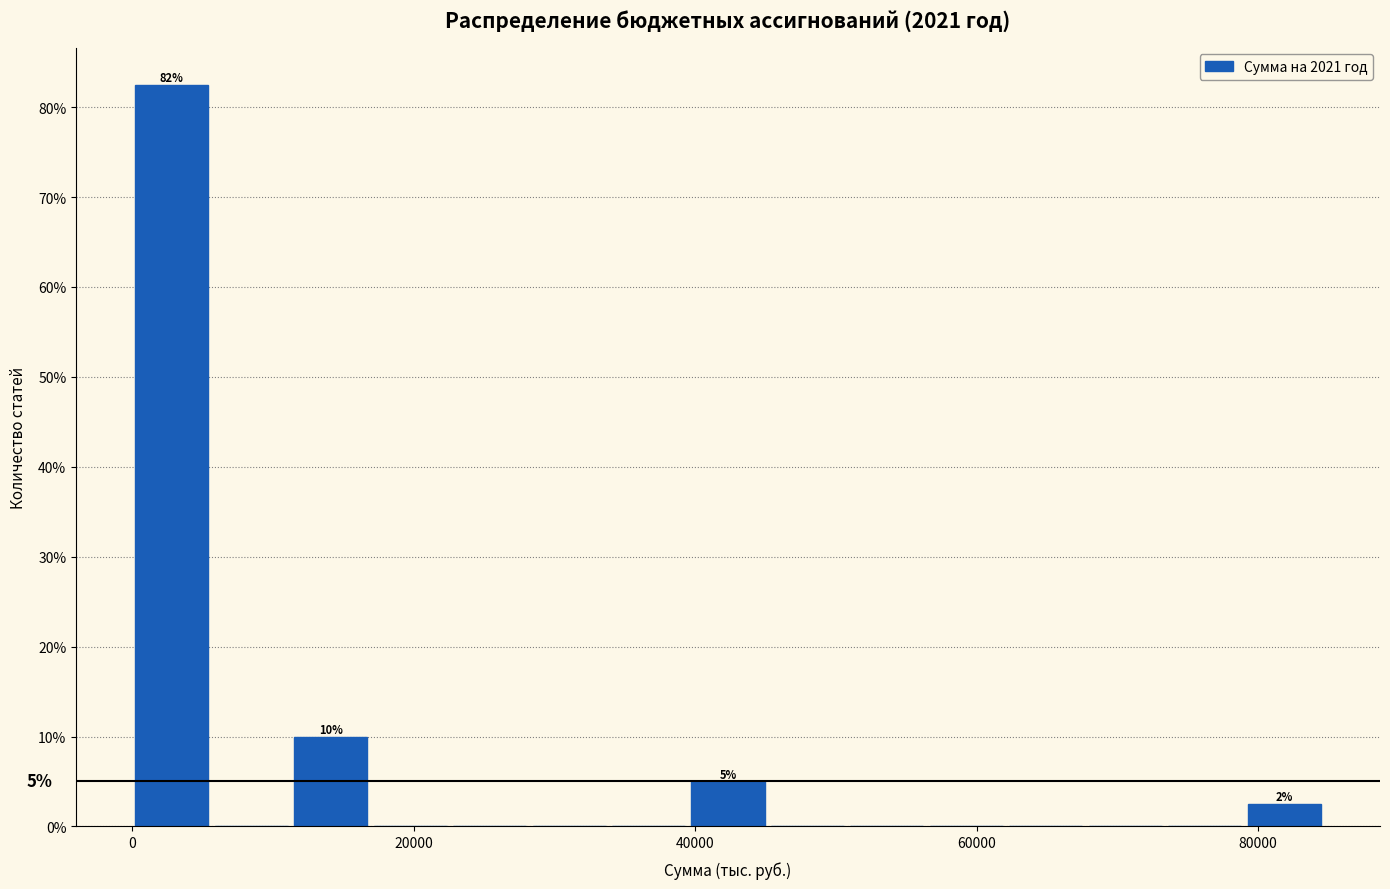

Read against the x-axis, roughly where is the centre of the tallest bar?

2000